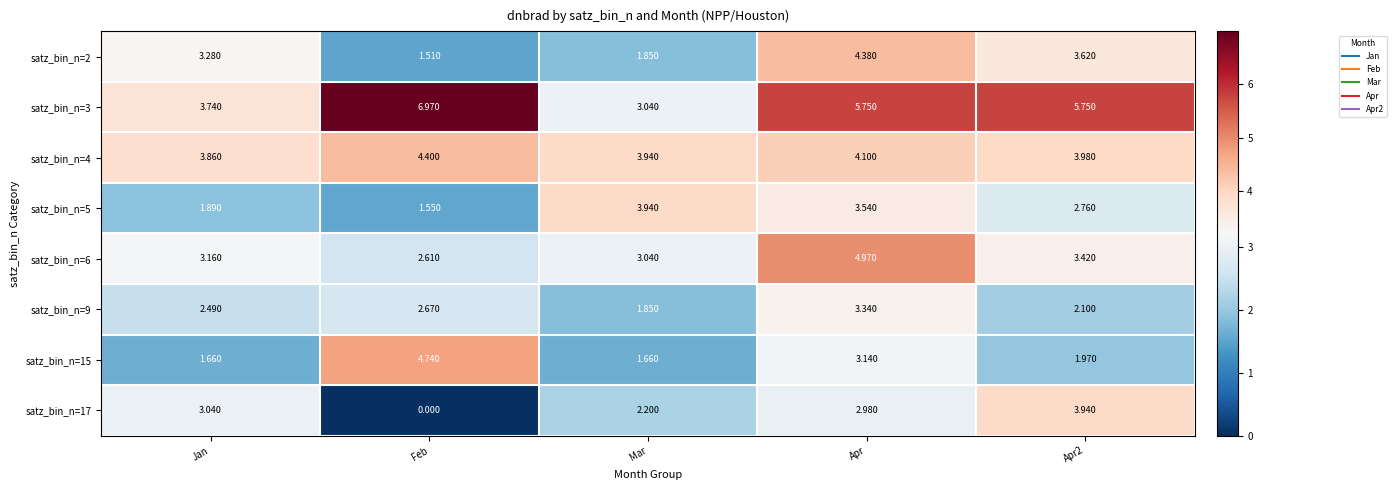

Which category has the highest value in the satz_bin_n=5 series?

Mar